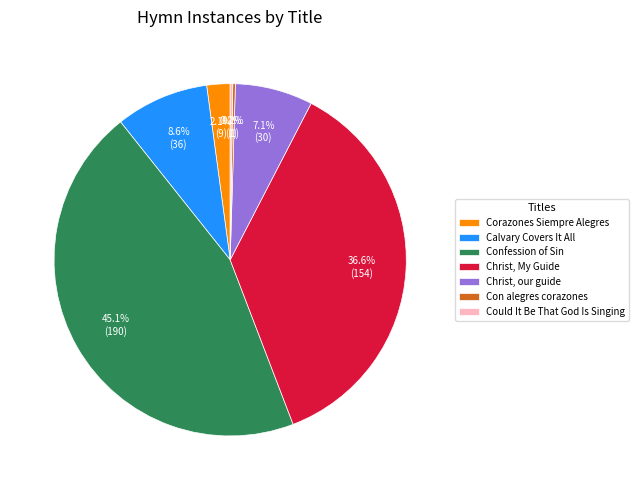

What percentage is NOT represented by Corazones Siempre Alegres?

97.9%